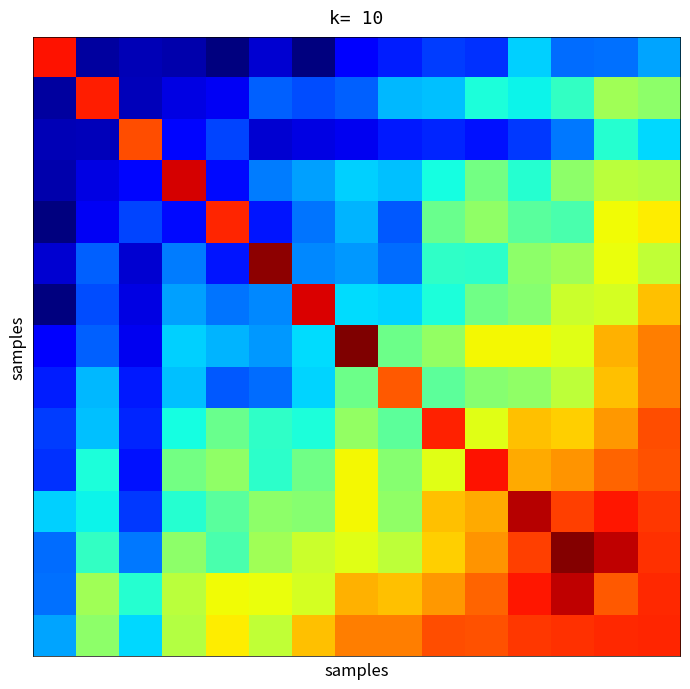

At how many categories does at least one series exceed 3?

15